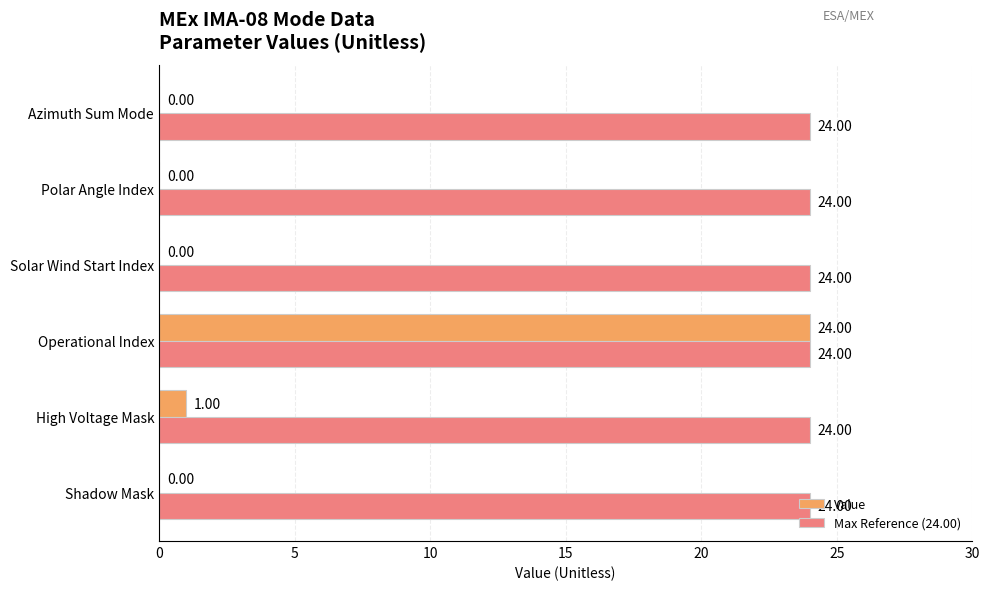

How many data points in Value are above 0?

2